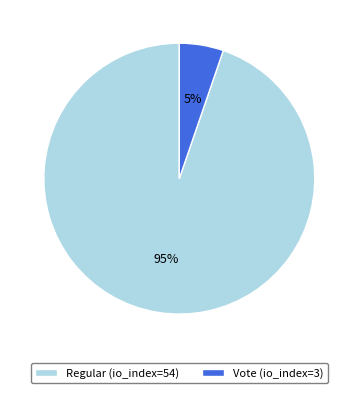

Which category has the smallest portion of the pie?

Vote (io_index=3)